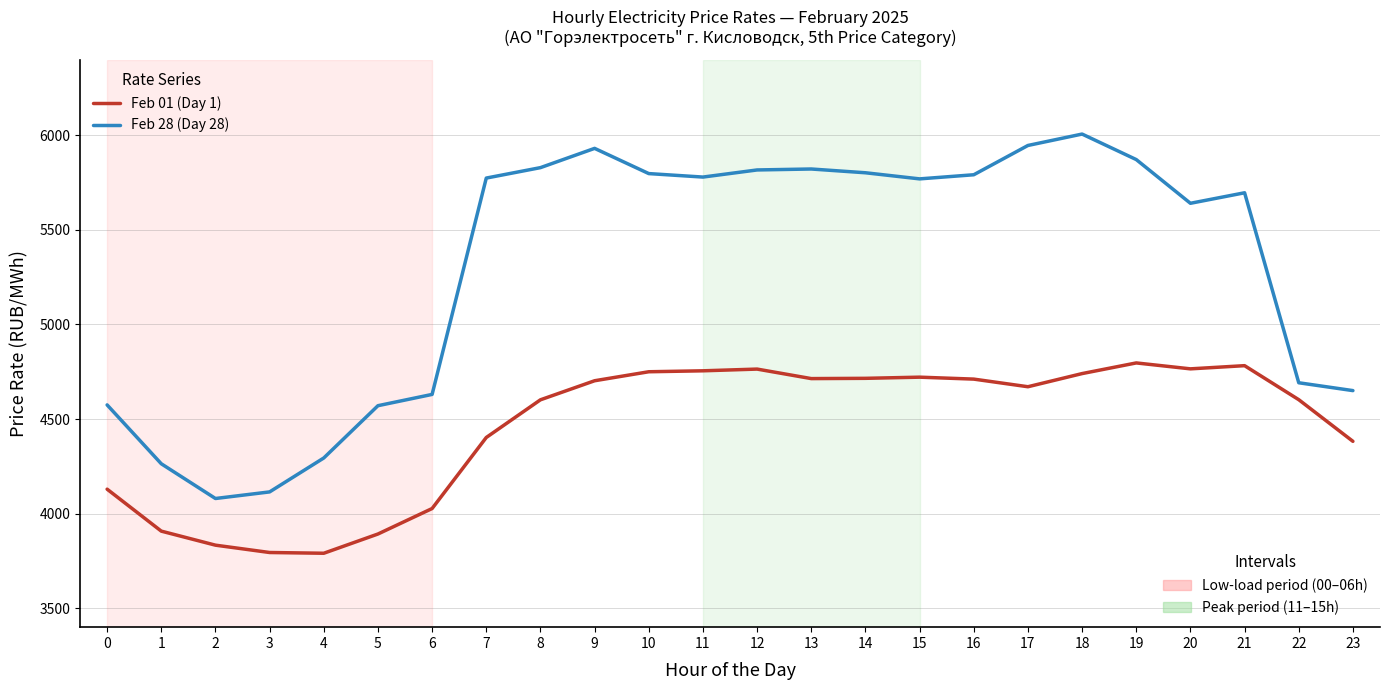

What is the total value across all series at 2?

7913.4